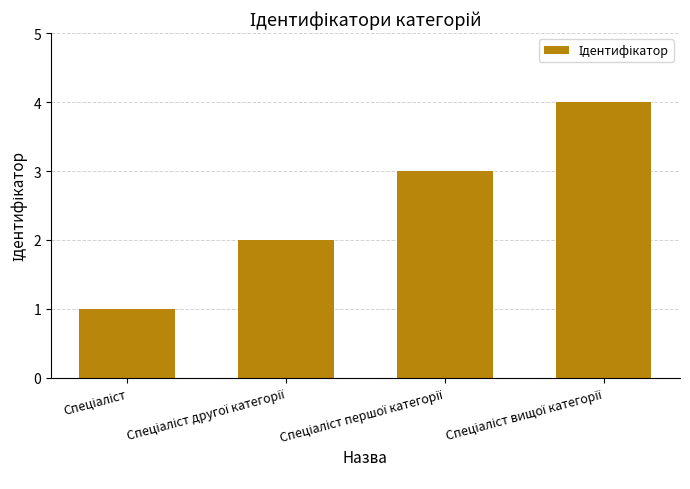

What is the value of the 2nd bar from the left?

2